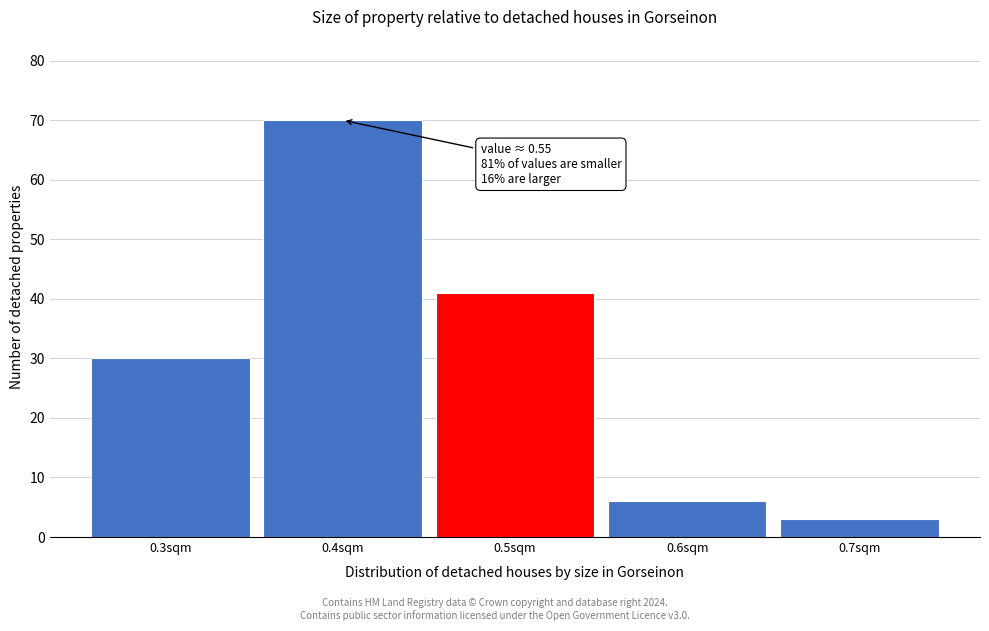

Over which range of the x-axis is the bar tallest?

0.35 to 0.45